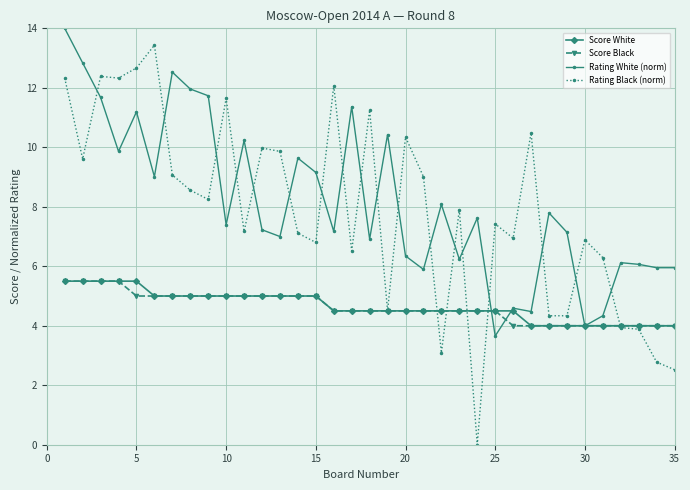

What is the value of the Rating White (norm) point at the 10th from the left?

7.4